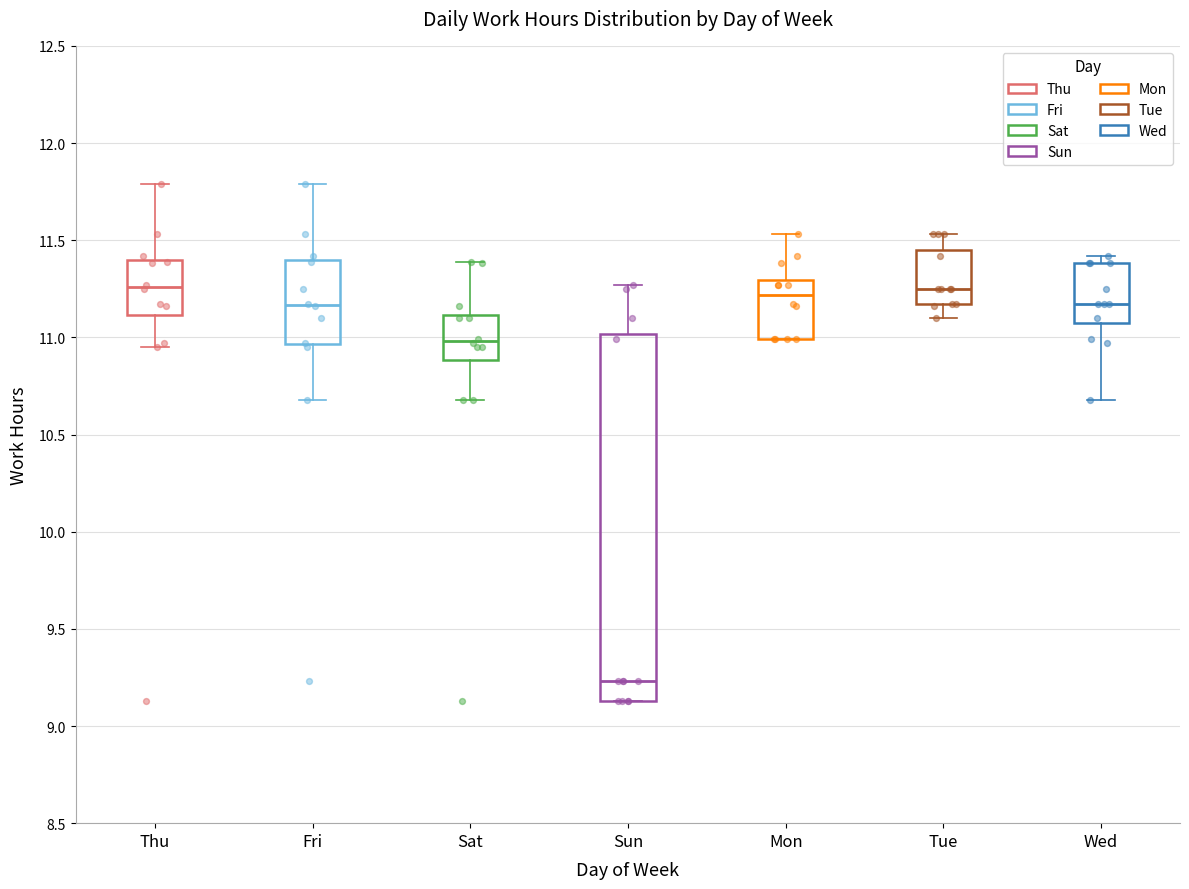

Reading left to right, read every box against the y-axis: the position of its median line, the range the box covers, and the ends of its whiskers. The values are not printed on the chart, so give them approximately, as read against the axis.

Thu: median 11.25, box 11.10 to 11.40, whiskers 10.95 to 11.80
Fri: median 11.15, box 10.95 to 11.40, whiskers 10.70 to 11.80
Sat: median 11.00, box 10.90 to 11.10, whiskers 10.70 to 11.40
Sun: median 9.25, box 9.15 to 11.00, whiskers 9.15 to 11.25
Mon: median 11.20, box 11.00 to 11.30, whiskers 11.00 to 11.55
Tue: median 11.25, box 11.15 to 11.45, whiskers 11.10 to 11.55
Wed: median 11.15, box 11.05 to 11.40, whiskers 10.70 to 11.40 (just above the box's upper edge)